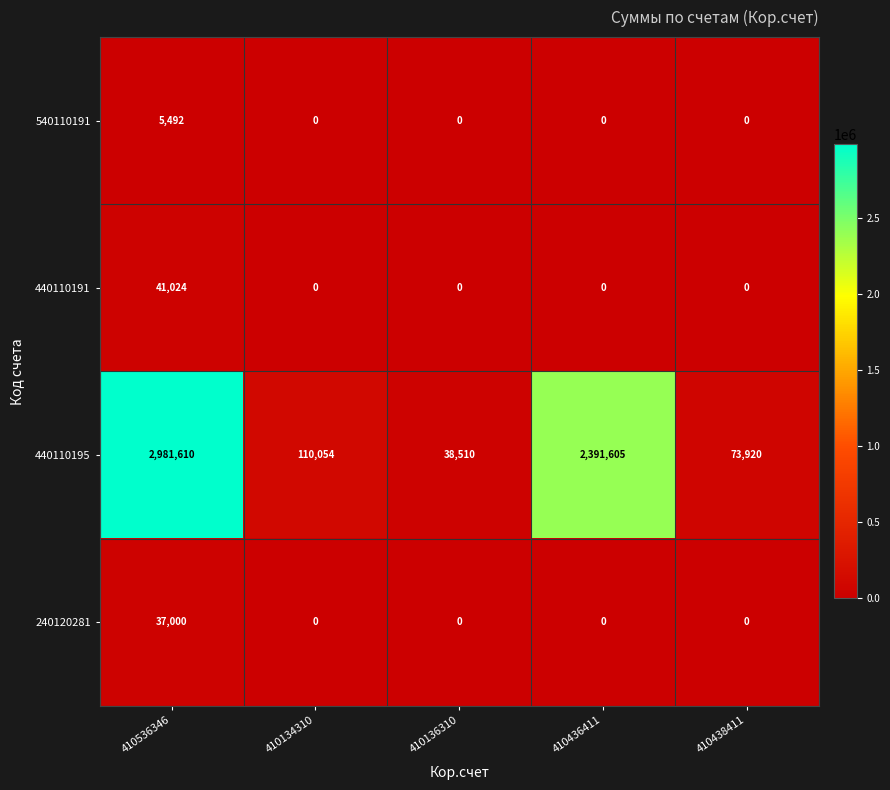

True or false: 440110195 has a value of 36472 at 410438411.

False